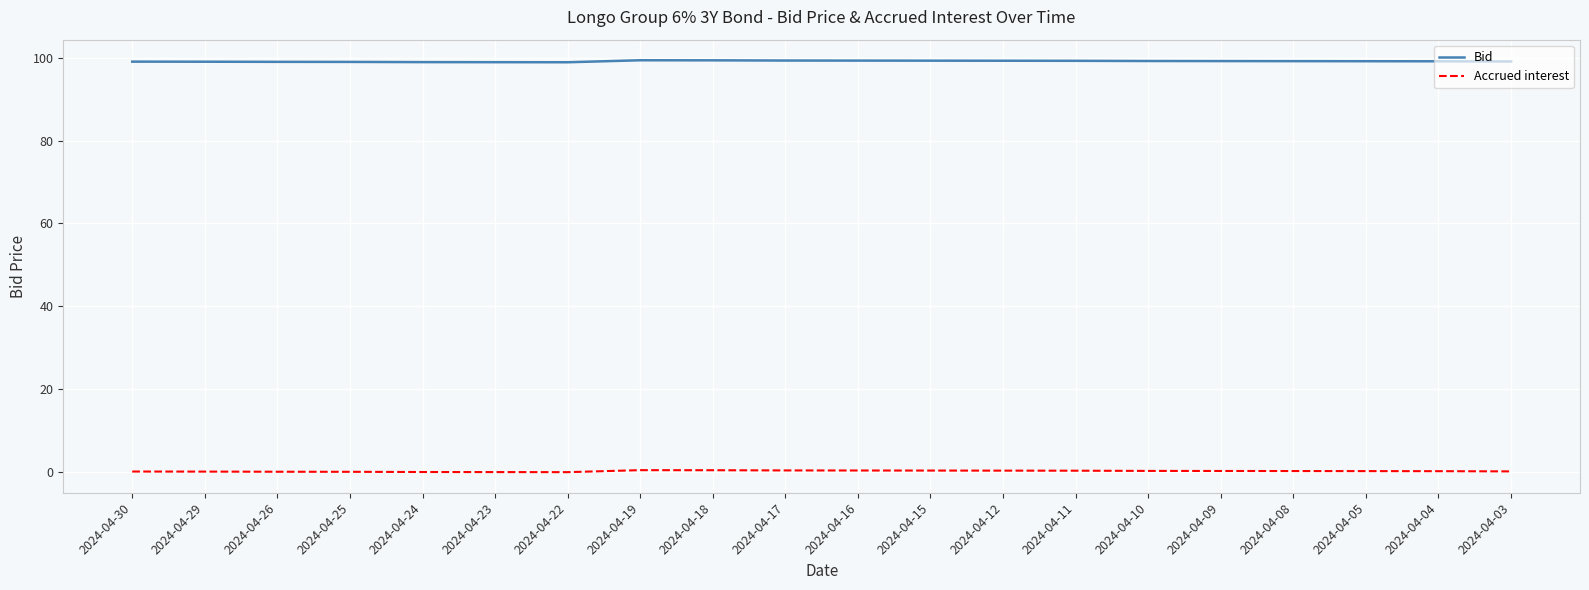

What is the difference between the second highest and minimum values in the Bid series?

0.5